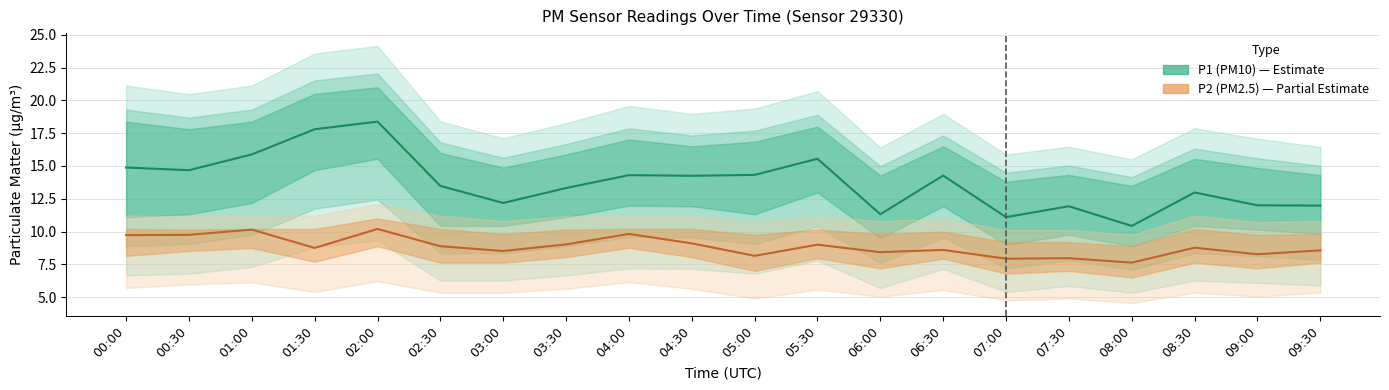

At which label is P1 (PM10) closest to 14?

04:30